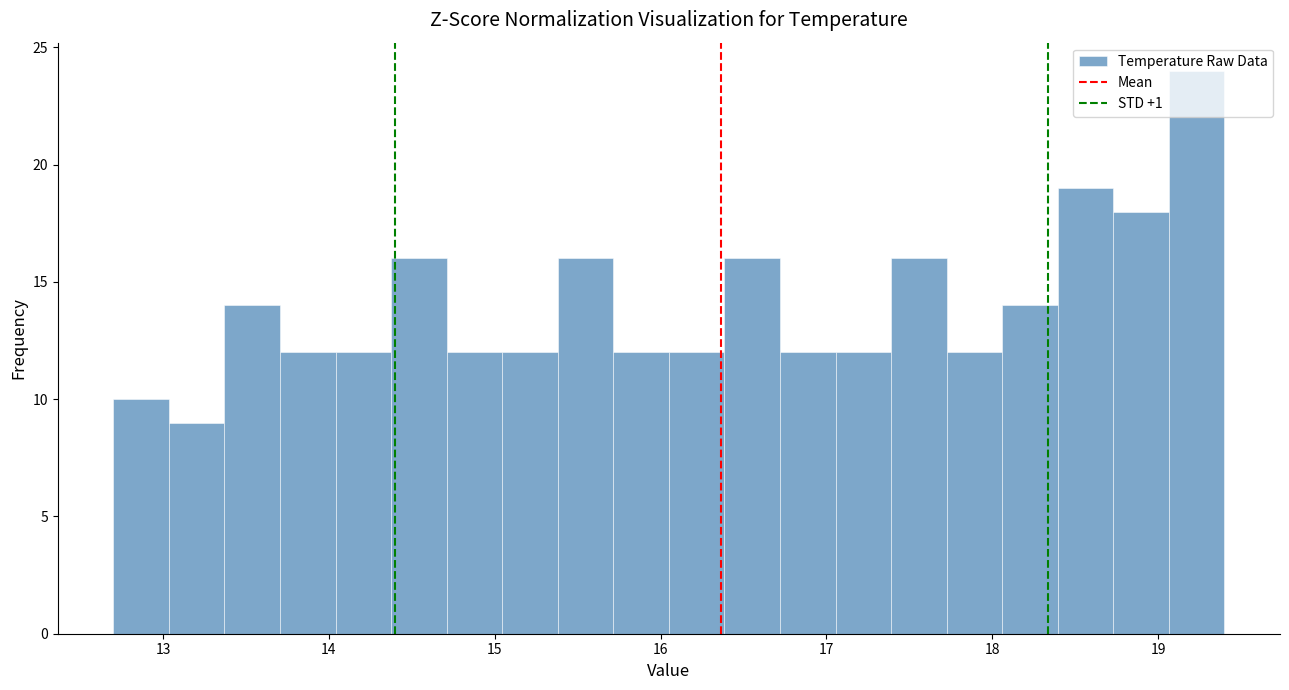

Read against the x-axis, roughly where is the centre of the tallest bar?

19.2